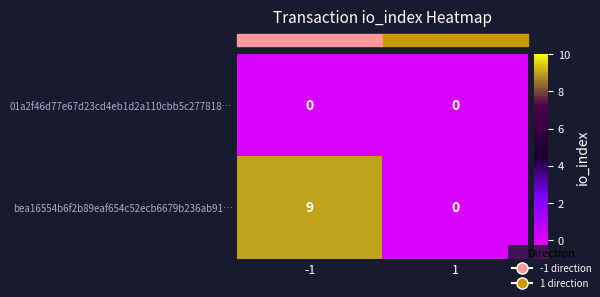

What is the highest value of the bea16554b6f2b89eaf654c52ecb6679b236ab91… series?

9